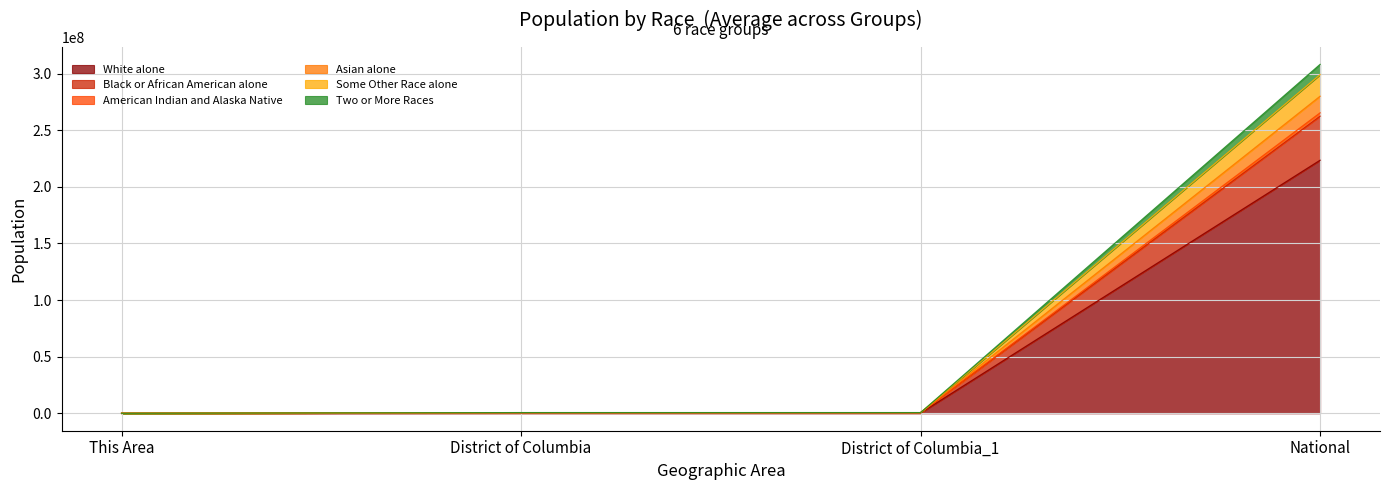

What are all the series names shown in the legend?

White alone, Black or African American alone, American Indian and Alaska Native, Asian alone, Some Other Race alone, Two or More Races